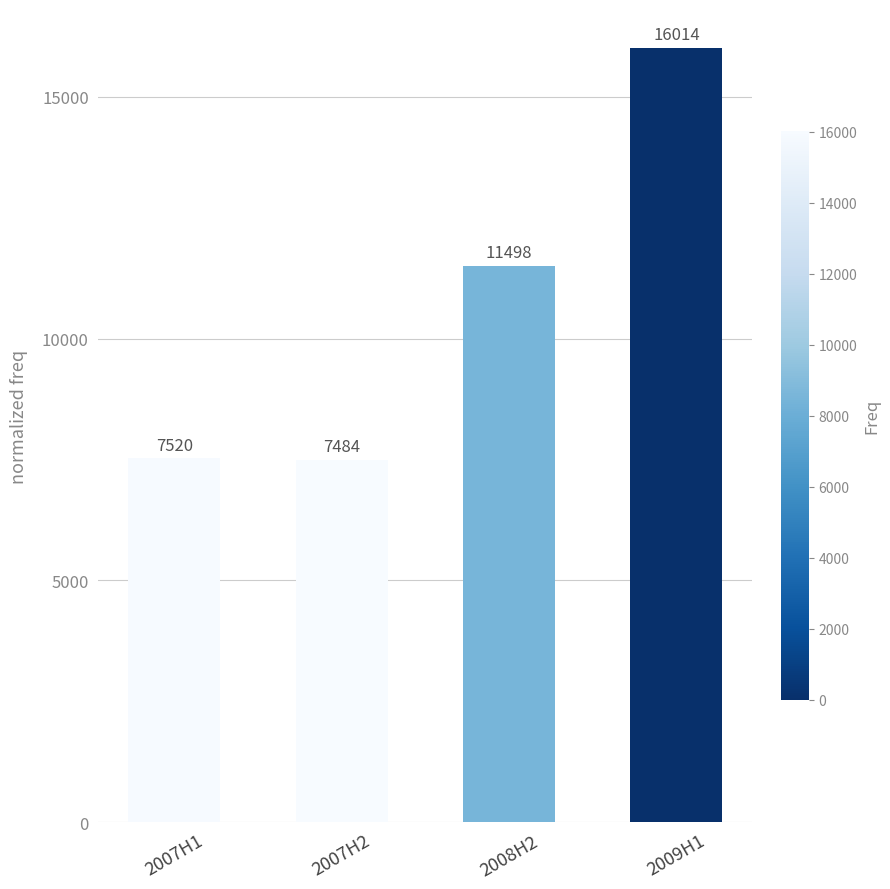

Which label corresponds to the largest value in the chart?

2009H1